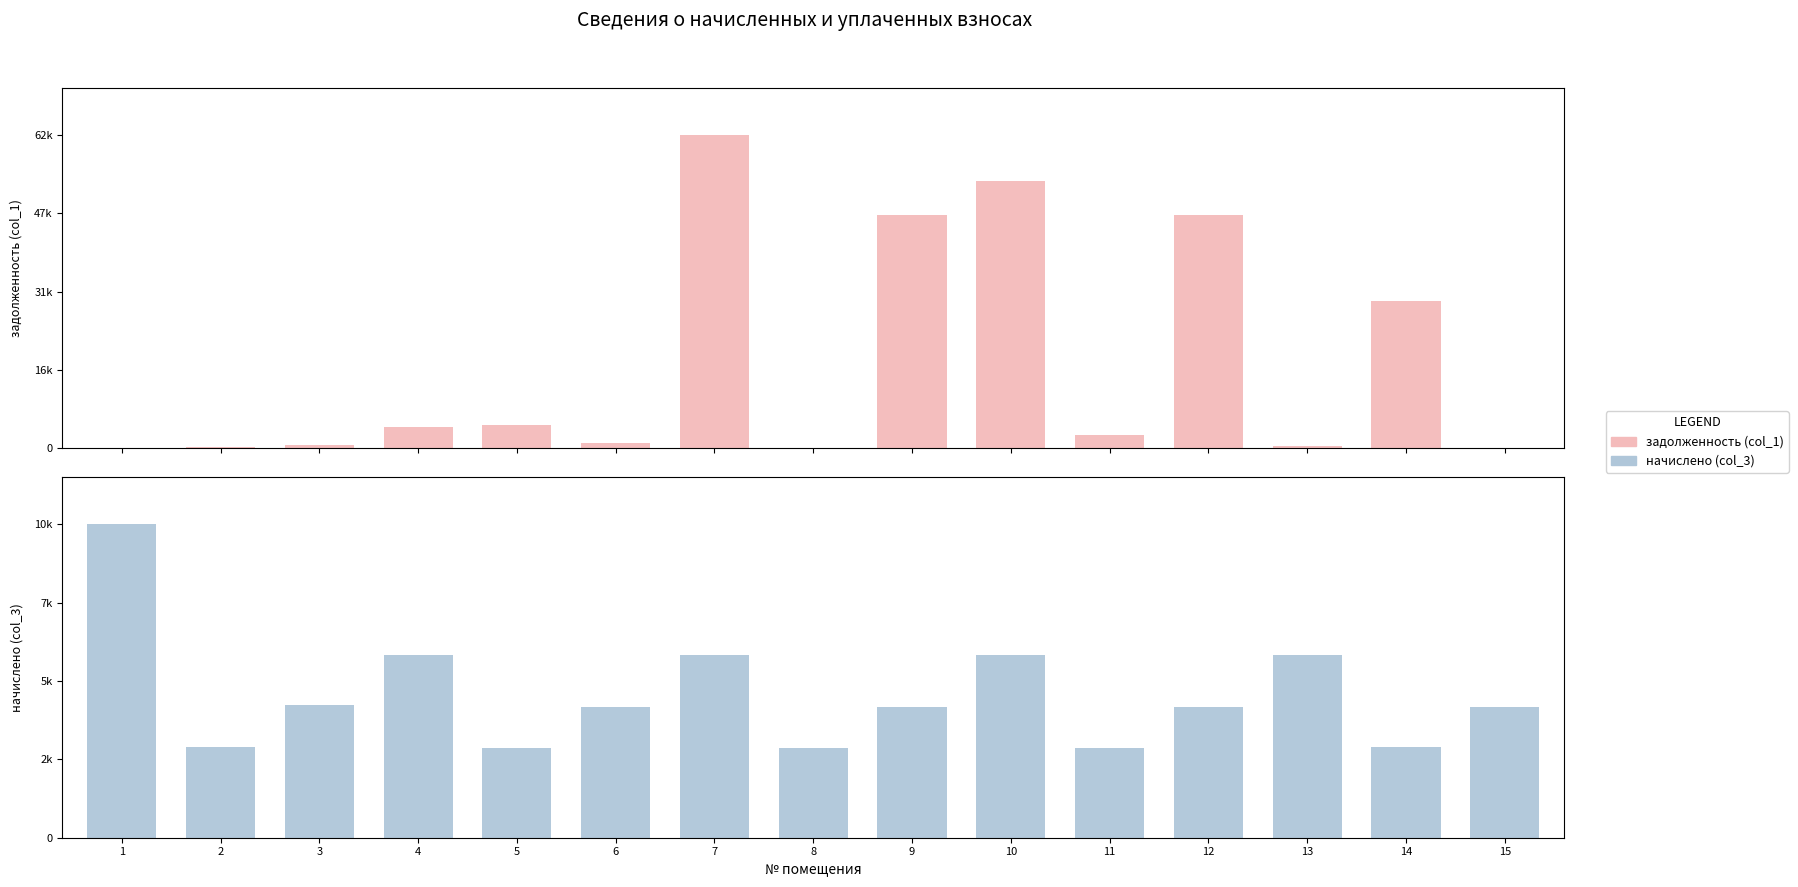

What is the value of the задолженность (col_1) bar at the 14th from the left?

29132.5